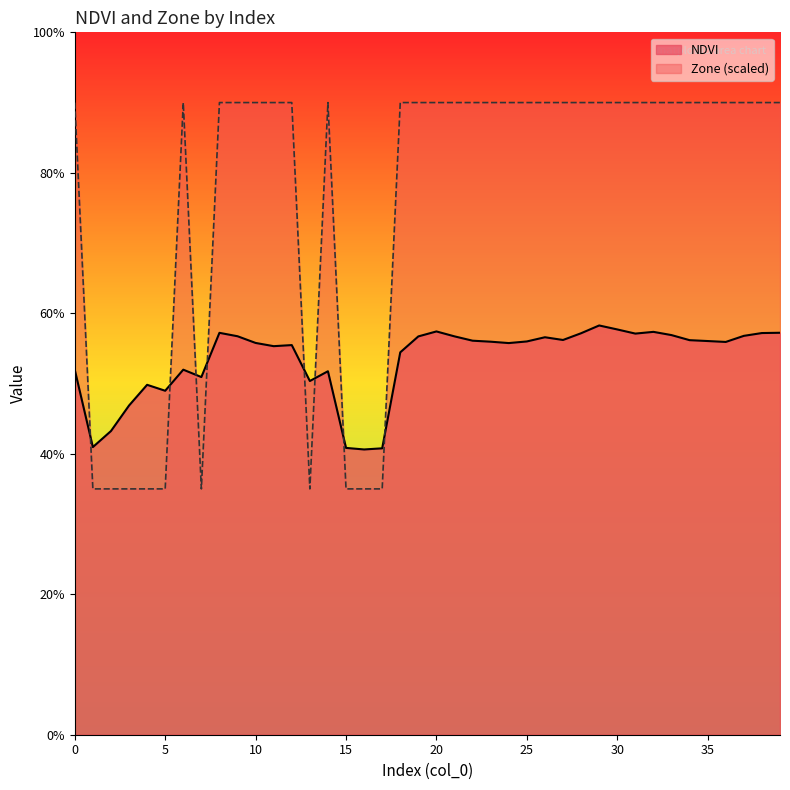

How many distinct data groups are displayed?

2